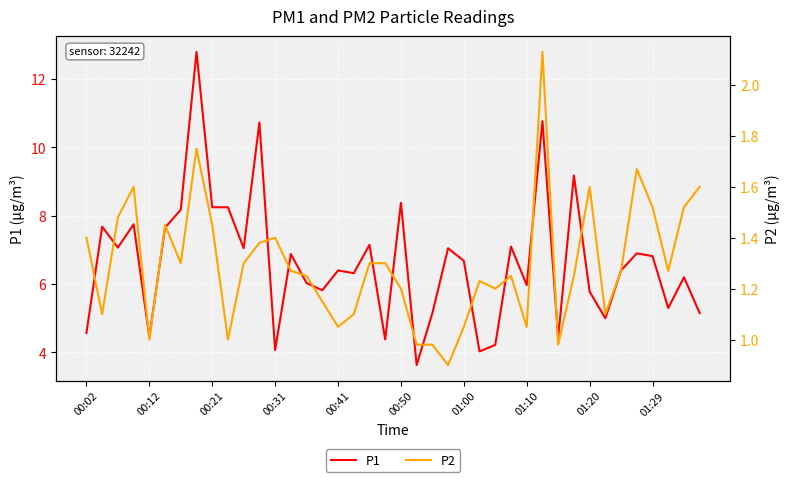

How many data points in P2 are less than 1?

4